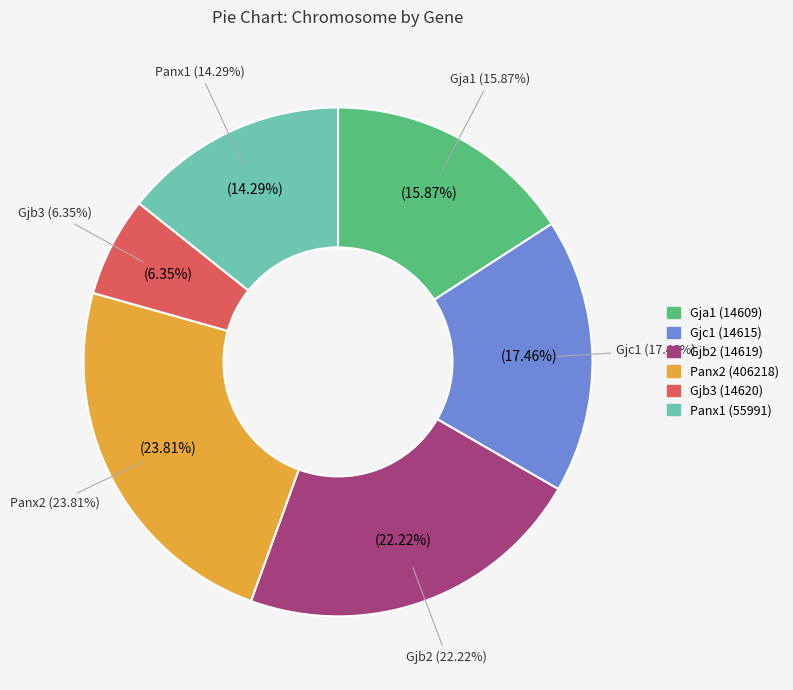

Is the sum of Gjb3 (14620) and Panx1 (55991) greater than half?

No